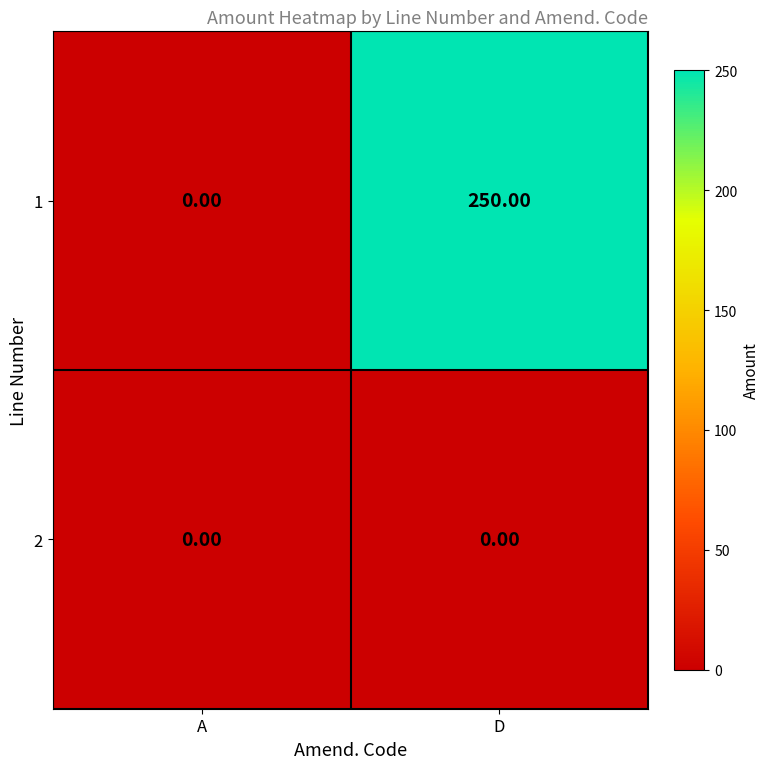

Between A and D, which series saw the biggest shift?

1